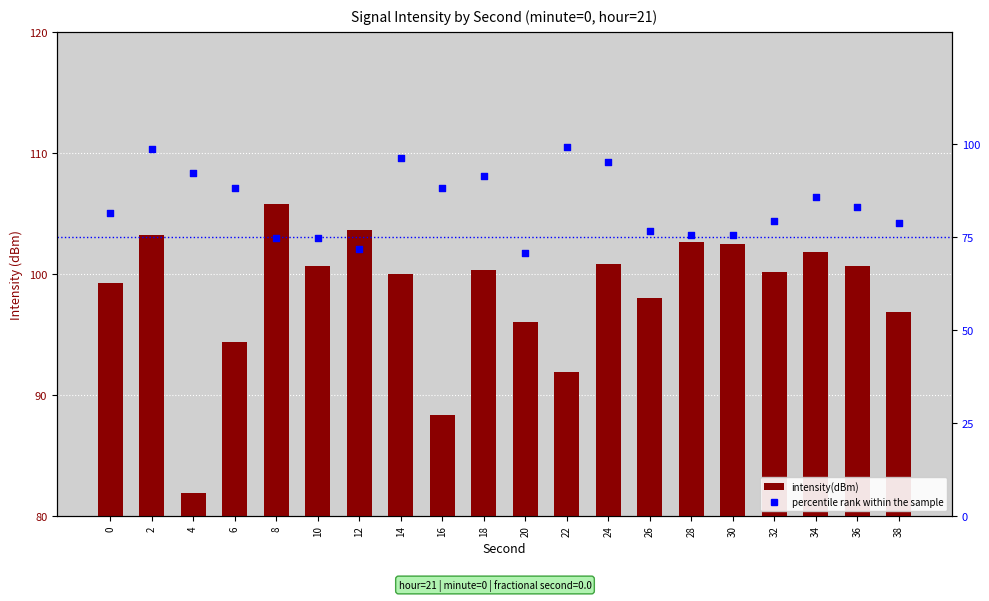

At which category is the sum across all series the highest?

2